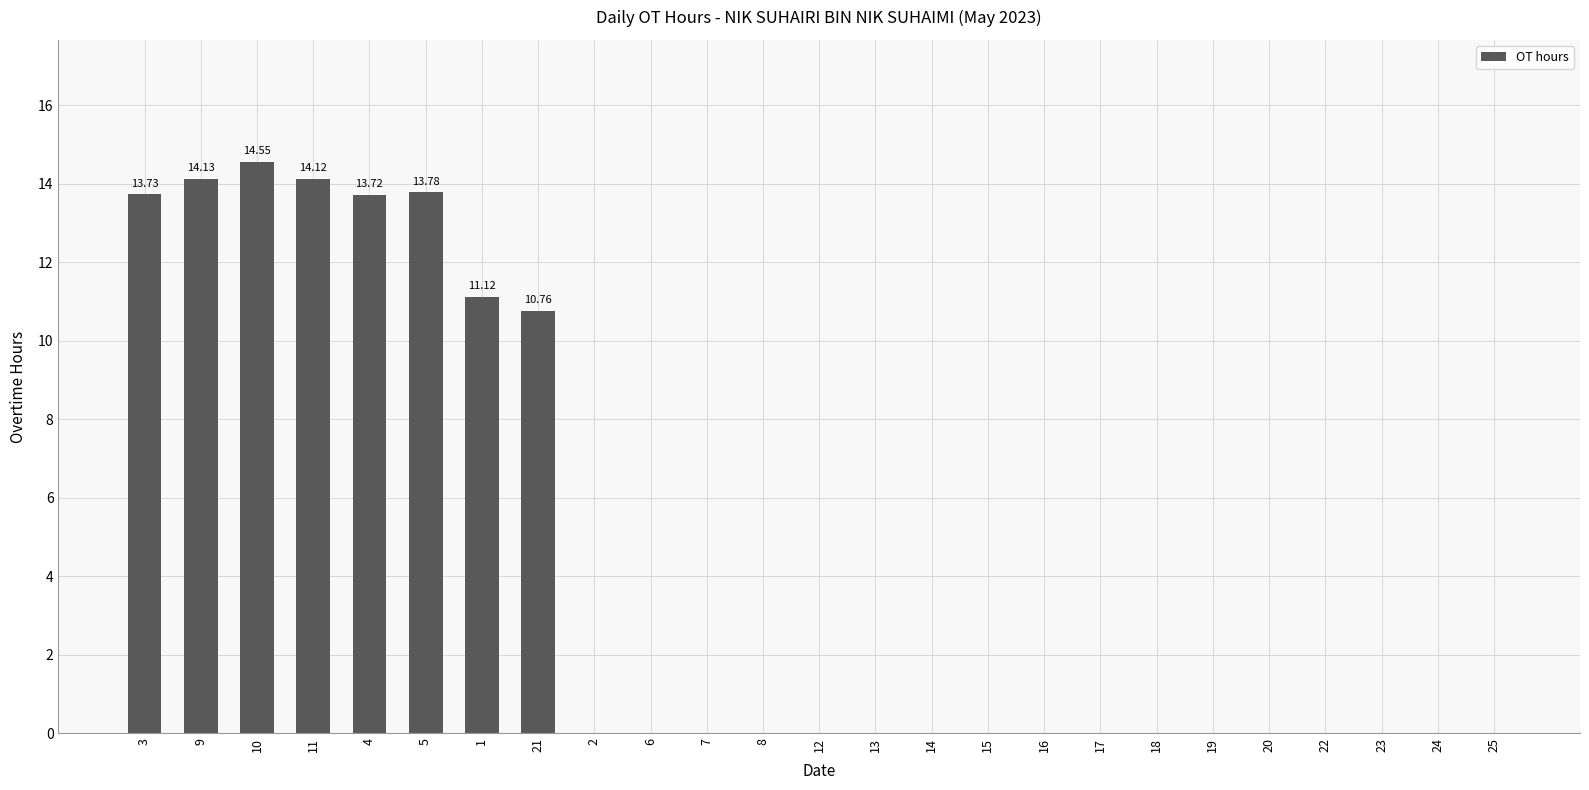

How many series are shown in this chart?

1